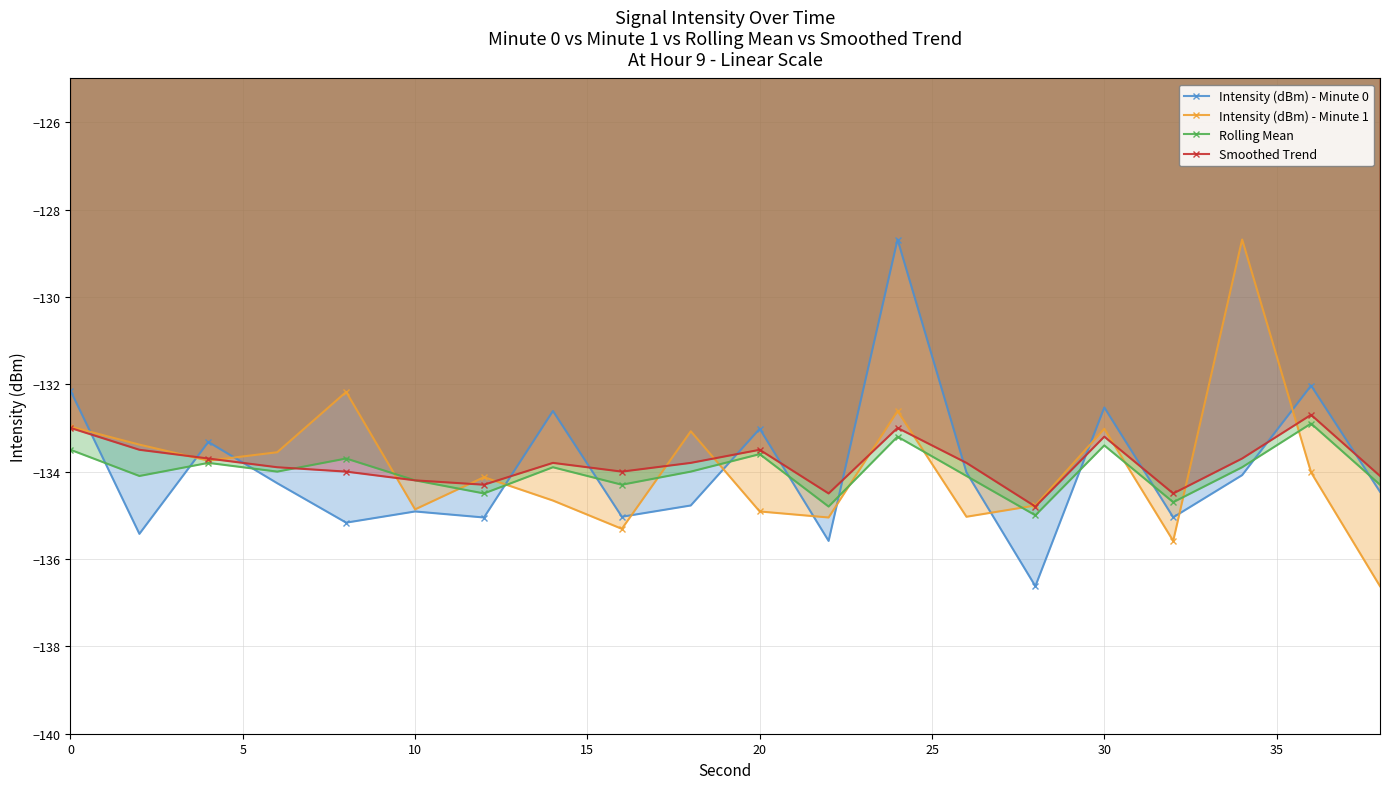

What is the greatest value displayed?

-128.7